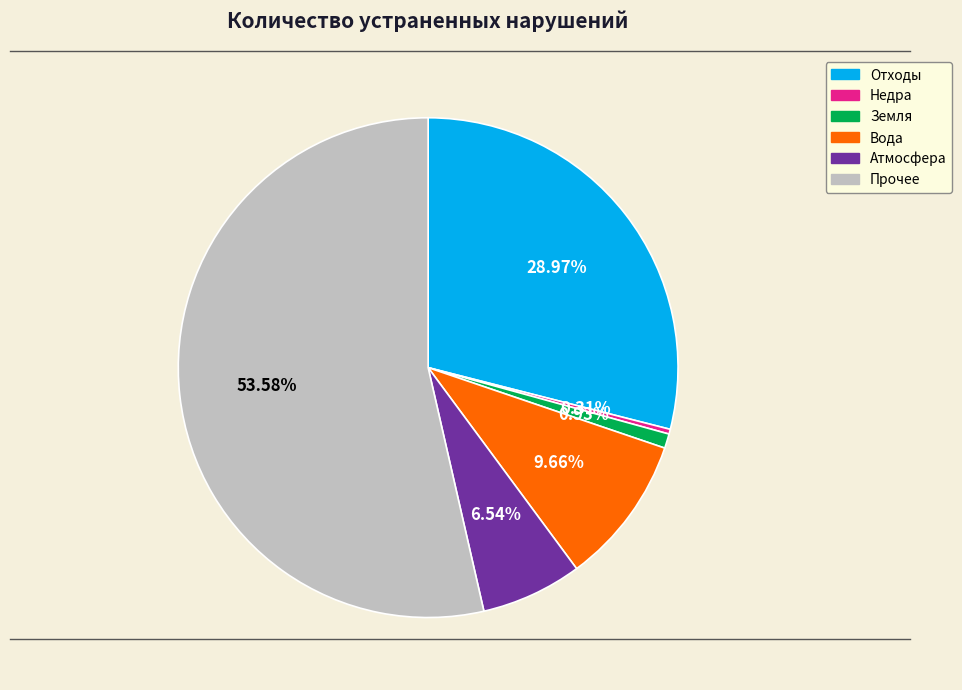

What portion of the pie excludes Атмосфера?

93.5%